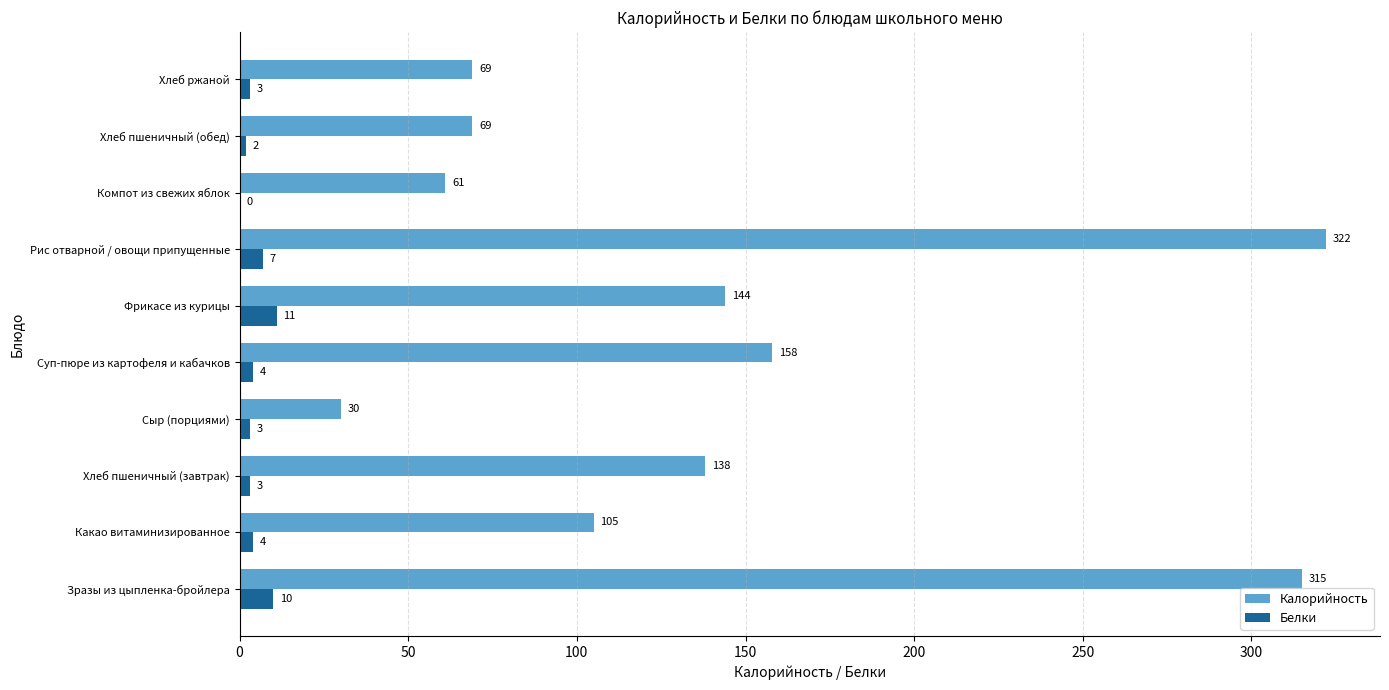

What is the sum of all Белки values?

47